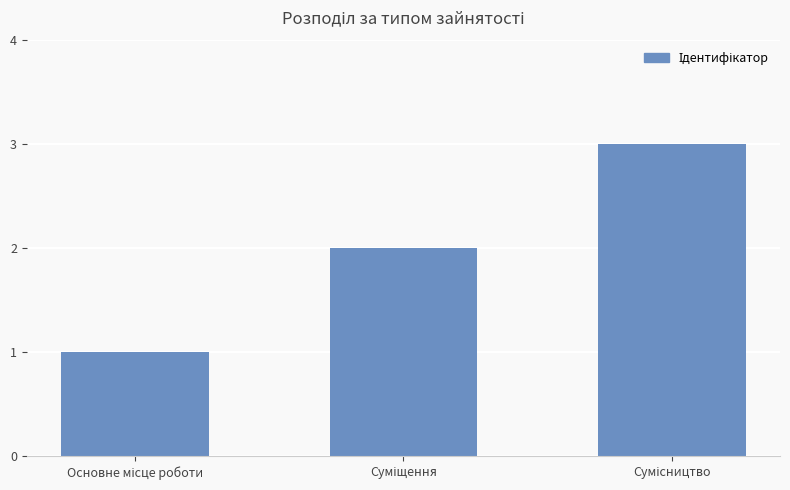

What is the maximum value shown in the chart?

3